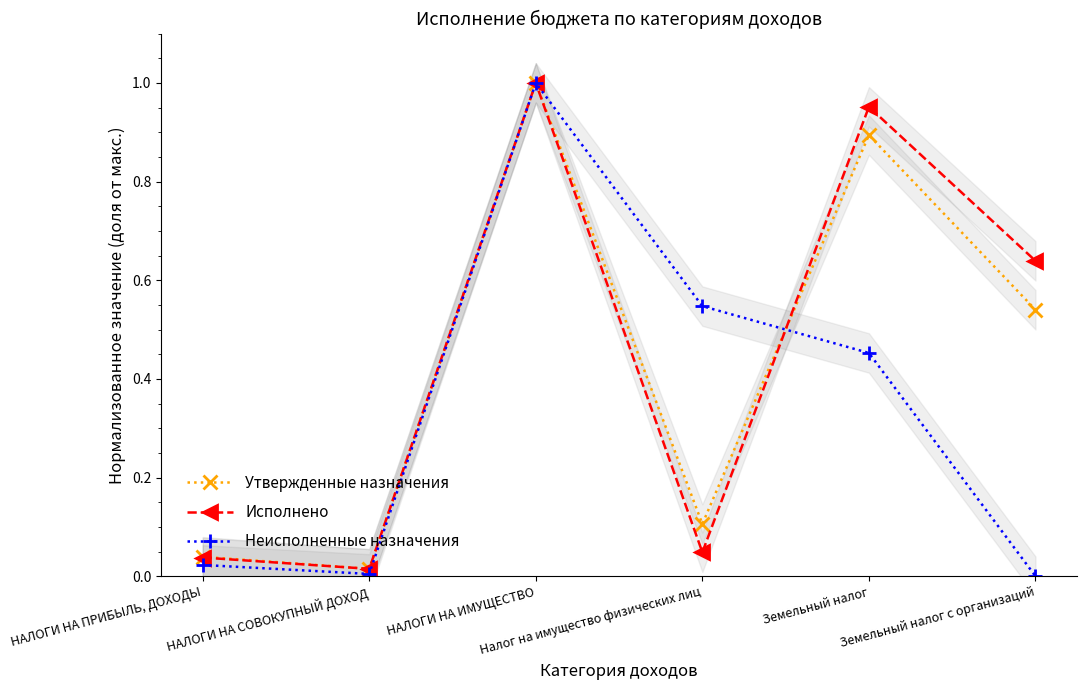

The value of Исполнено at Земельный налог is 1.0. True or false?

True